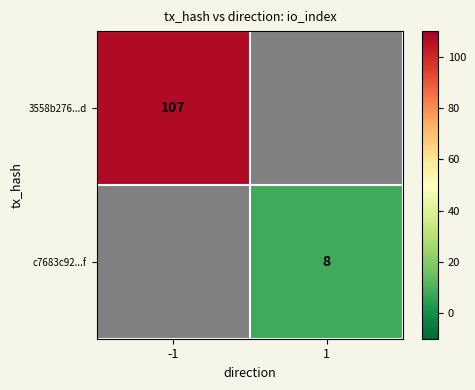

True or false: c7683c92...f has a value of 4 at 1.

False